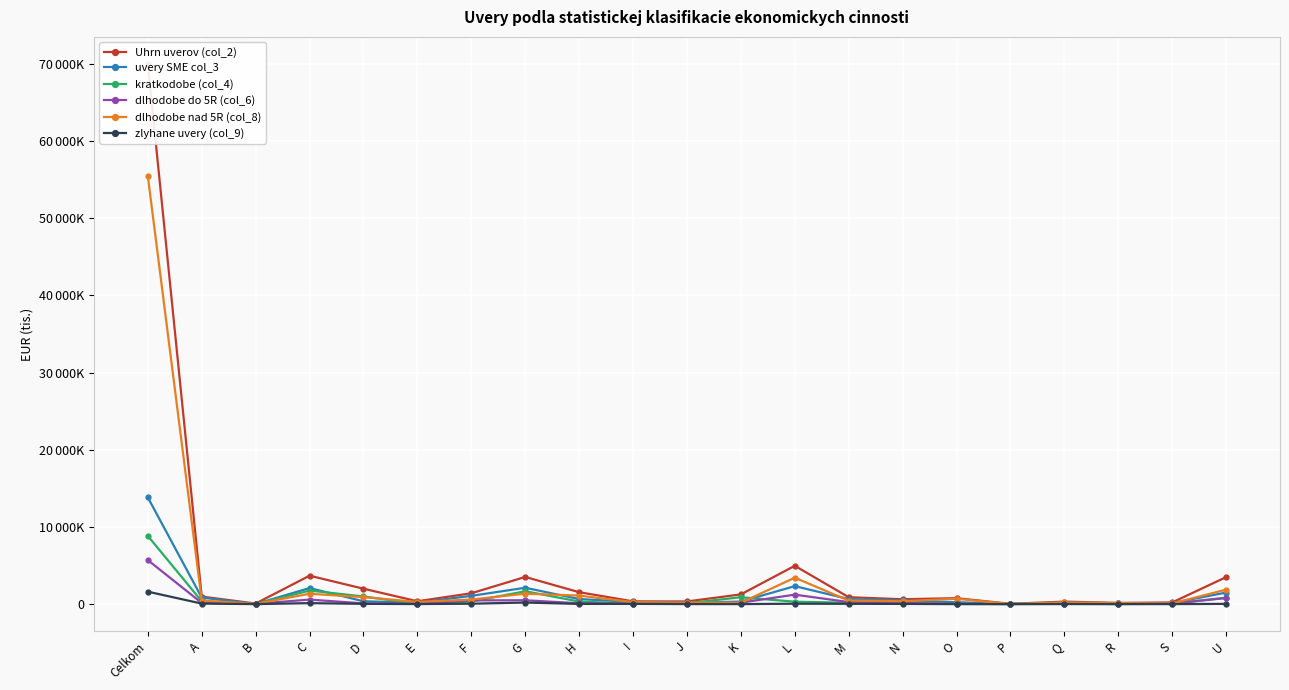

True or false: Uhrn uverov (col_2) has more than 1 points higher than both neighbors.

True